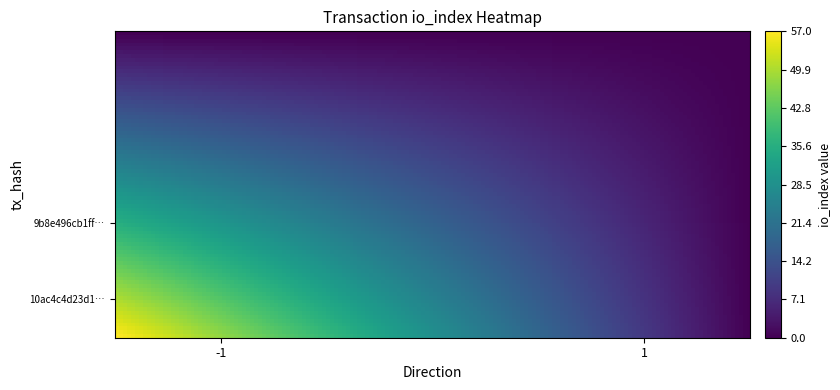

At how many categories does at least one series exceed 55?

1